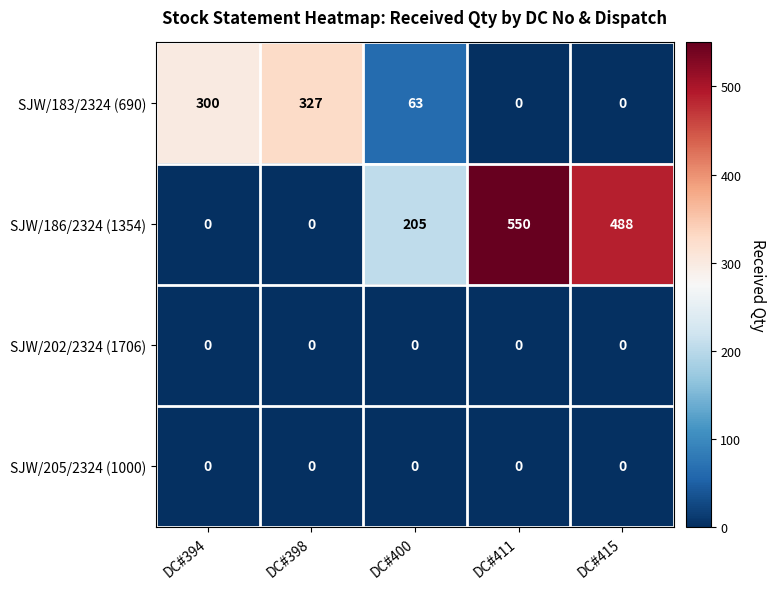

Is it true that SJW/183/2324 (690) equals 0 at DC#415?

True